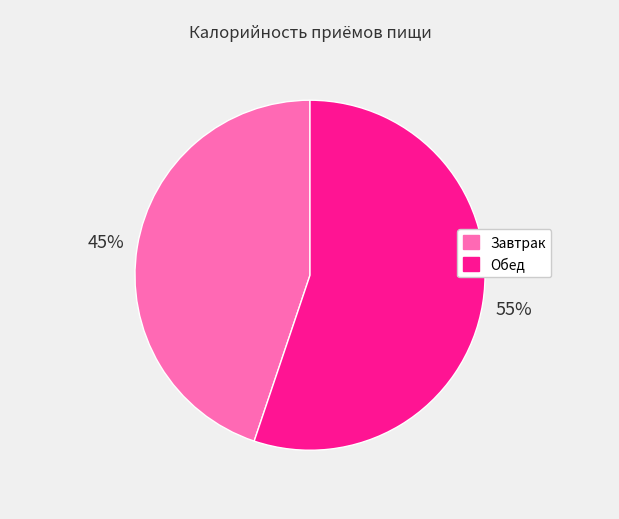

True or false: Завтрак accounts for 45% of the total.

True